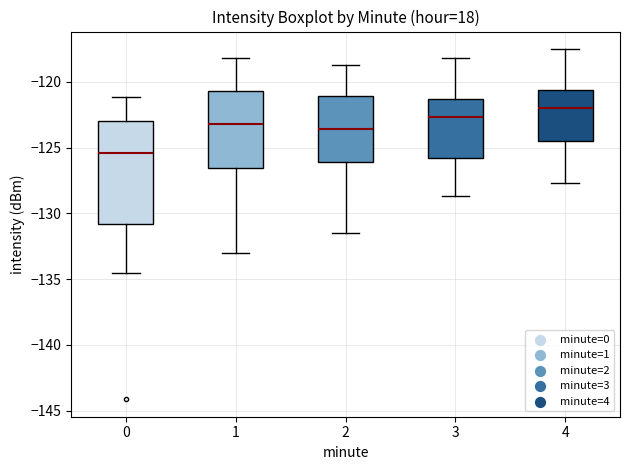

Where is the lower edge of the box at x = 4 on the y-axis? The values are not printed on the chart, so give them approximately, as read against the axis.

-124.5